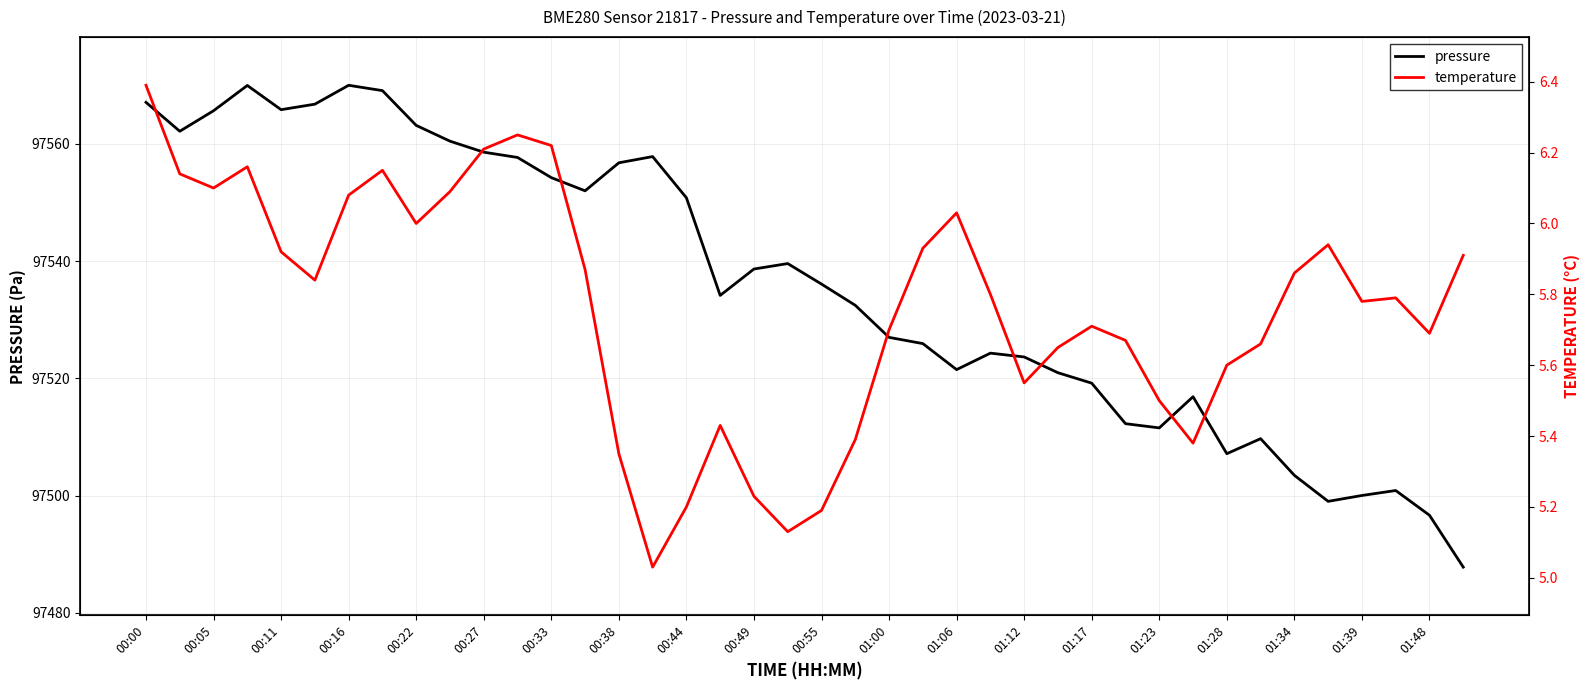

What is the difference between the maximum and minimum values in the temperature series?

1.4